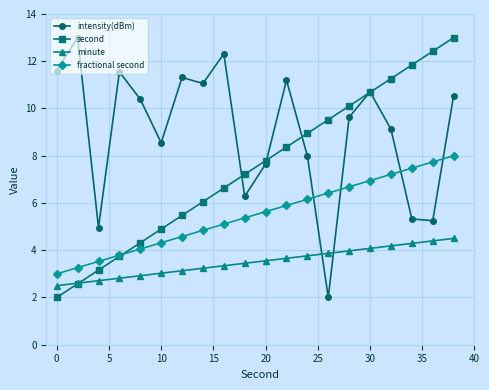

What is the highest value of the fractional second series?

8.0